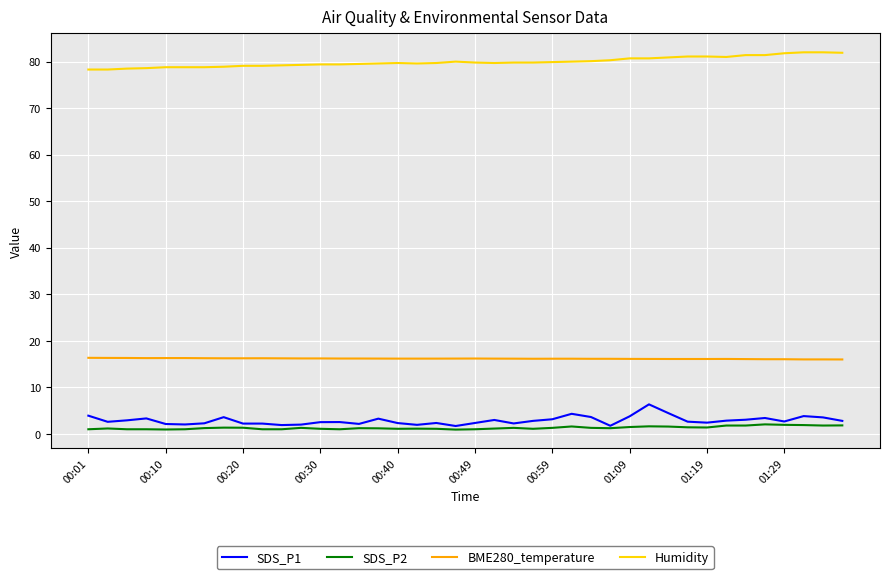

True or false: SDS_P1 and BME280_temperature cross at least once.

False